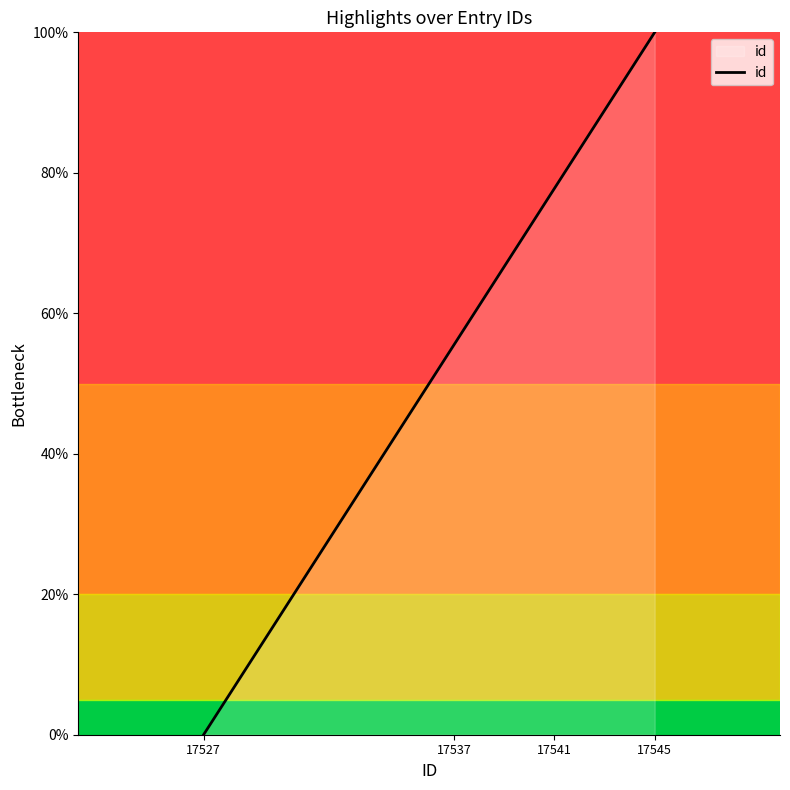

What is the approximate value at 17537?

55.6